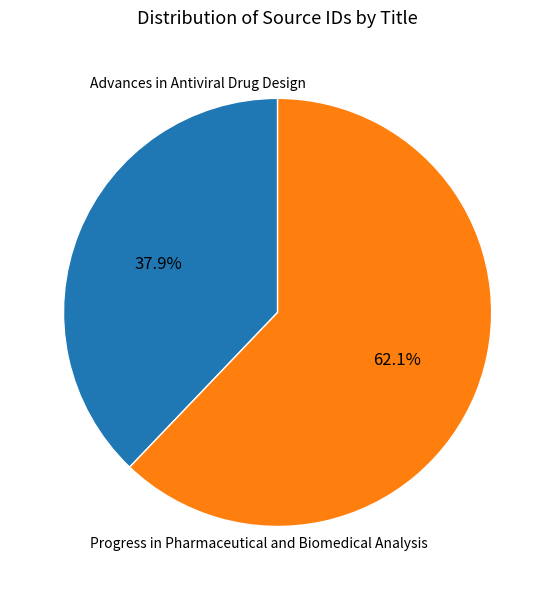

The Advances in Antiviral Drug Design slice represents 27% of the pie. True or false?

False